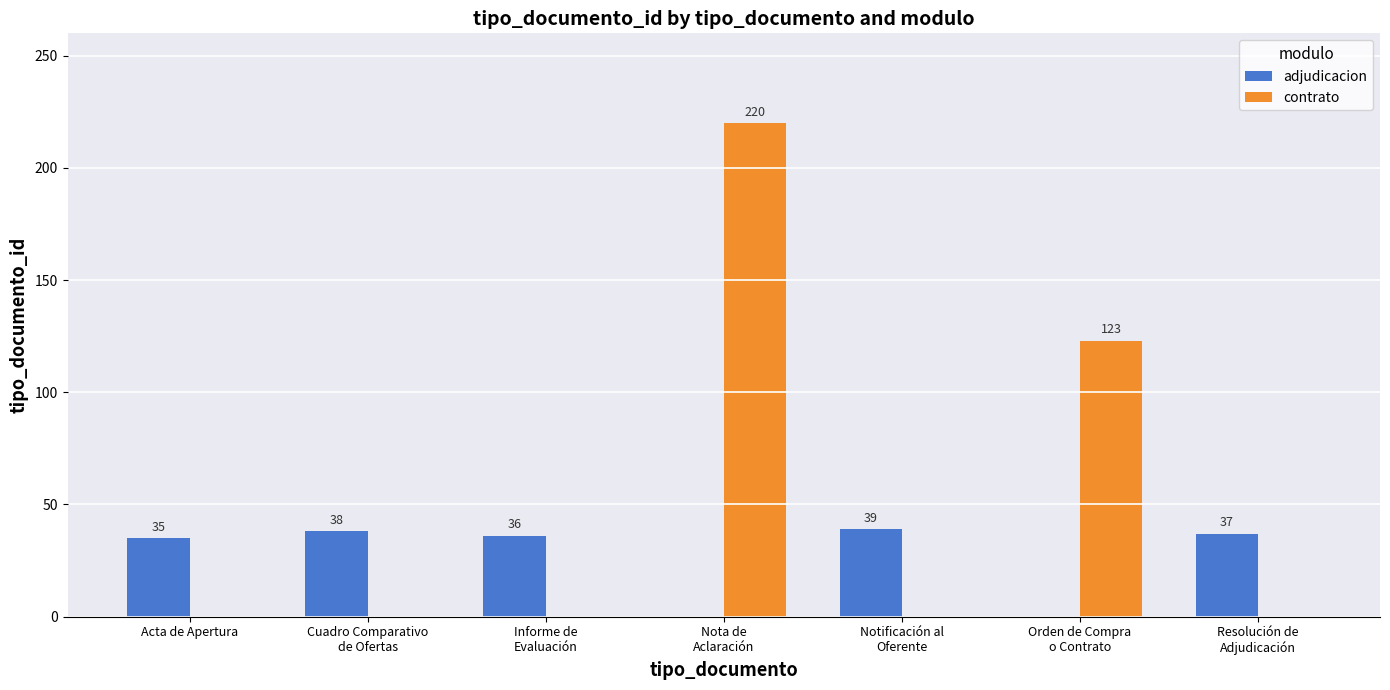

Which category has the highest value in the contrato series?

Nota de
Aclaración